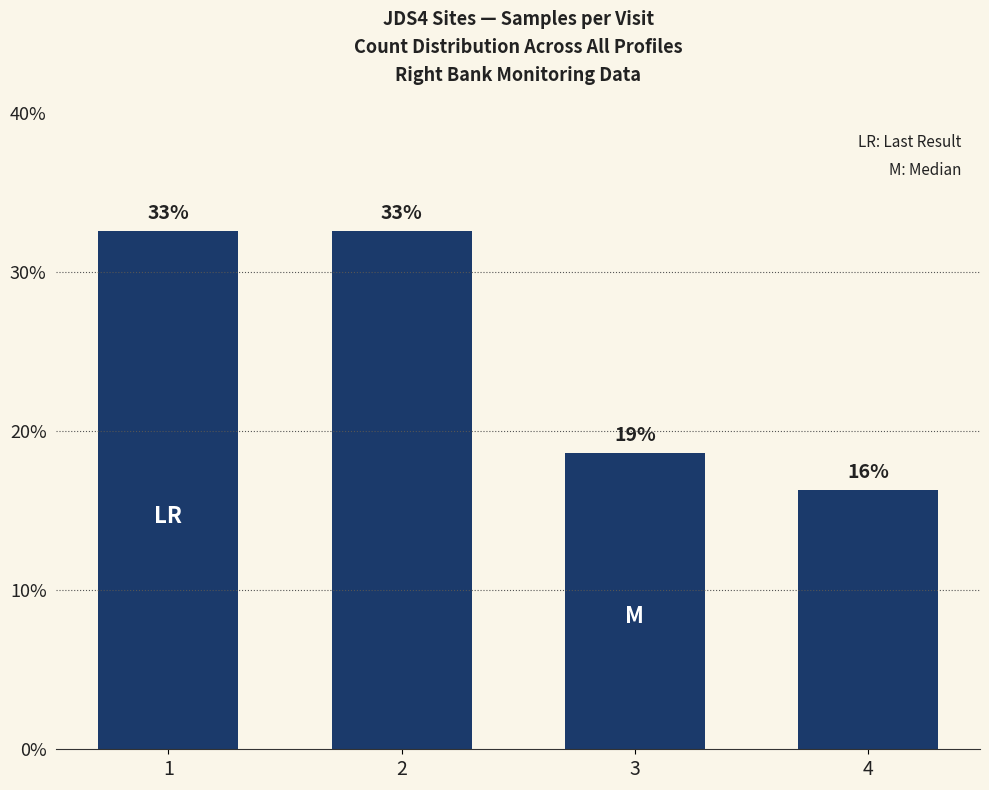

The value at 1 is 32.6. True or false?

True